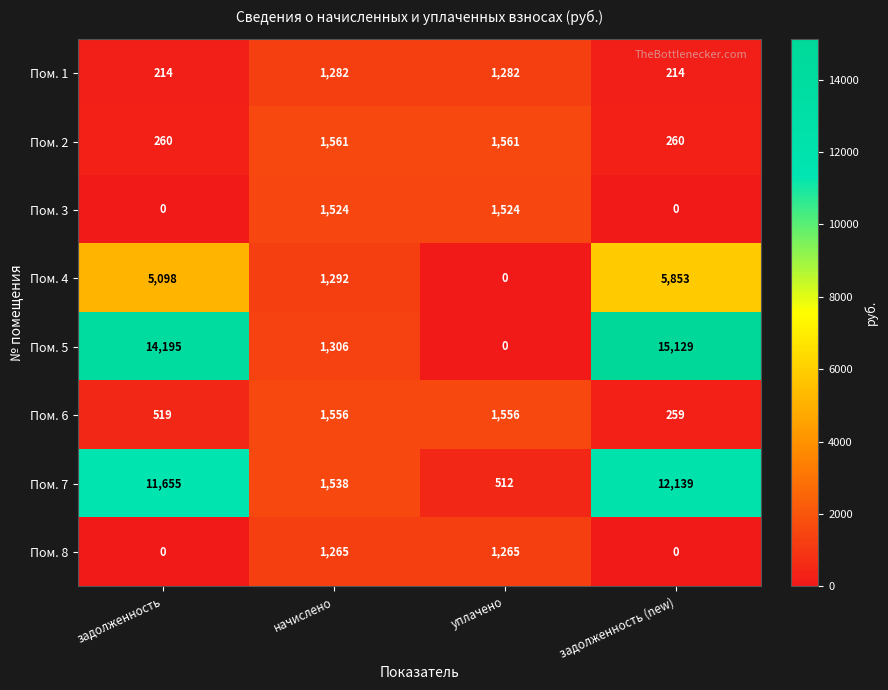

The Пом. 3 series shows 2154 at начислено. True or false?

False